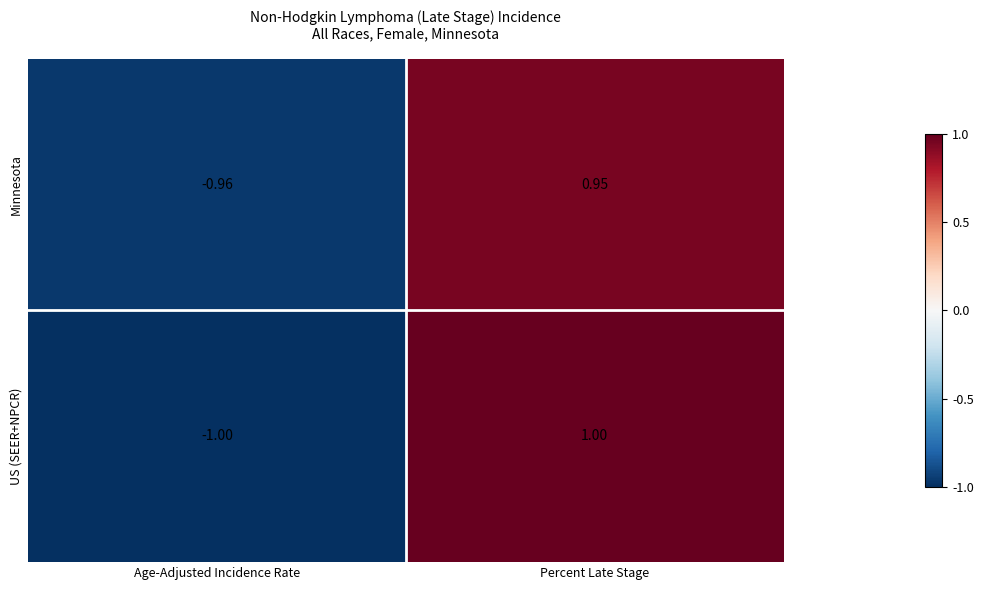

List the series in order of their overall mean, lowest first.

Minnesota, US (SEER+NPCR)